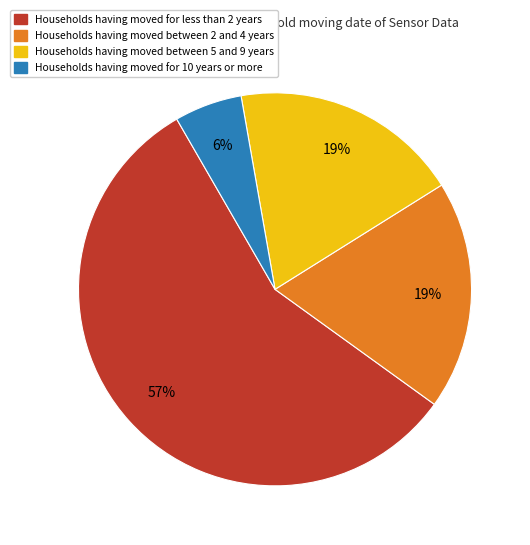

Does any single category account for the majority?

Yes